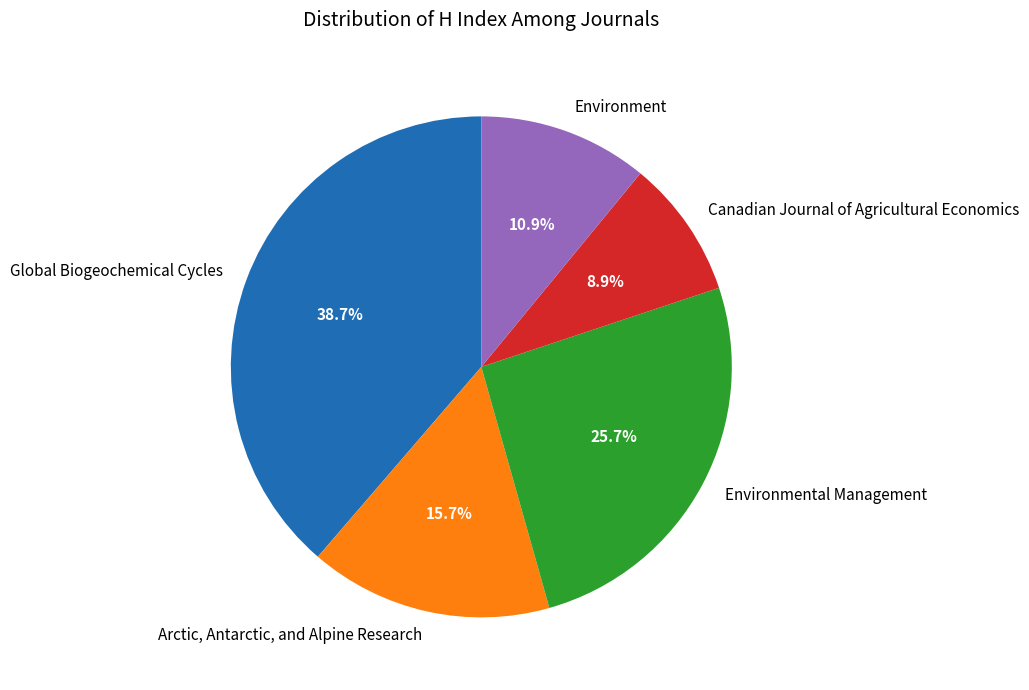

What is the largest slice in the pie chart?

Global Biogeochemical Cycles